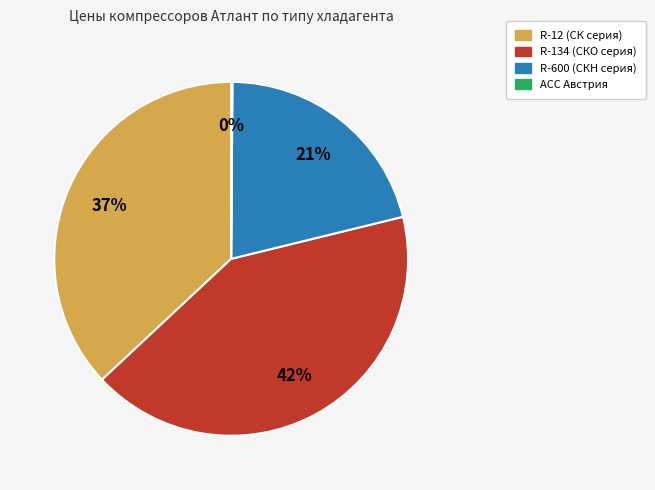

Is there any slice that represents more than half of the pie?

No